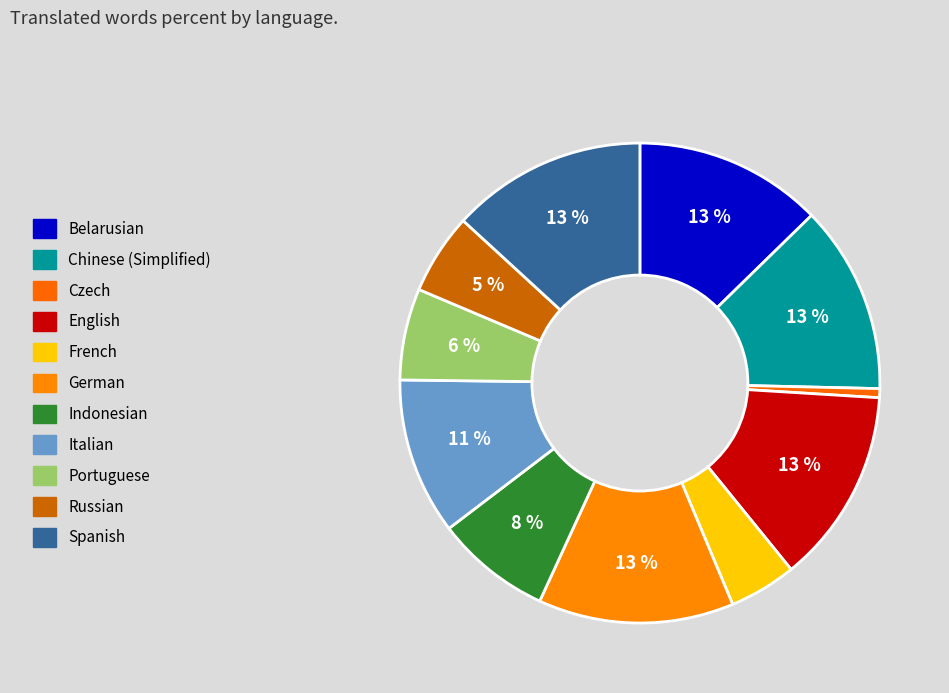

What percentage is the Russian slice, to the nearest percent?

5%